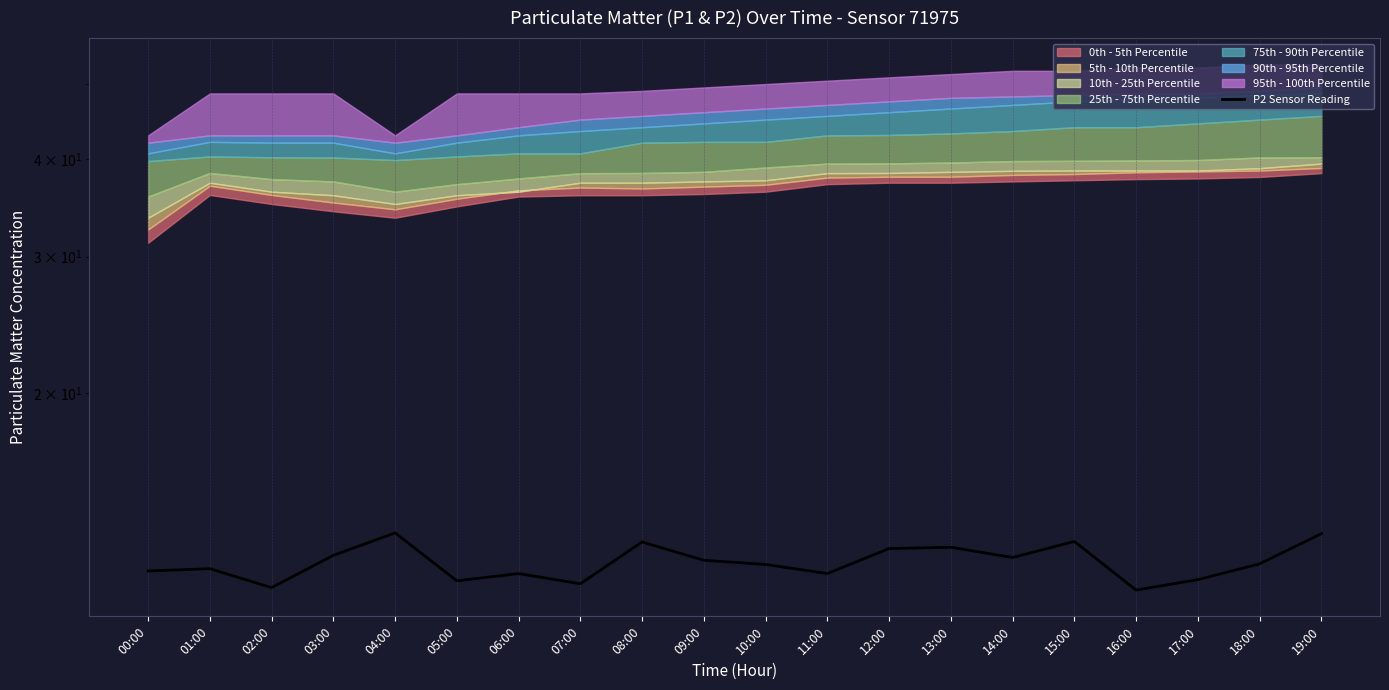

How many lines are shown in the chart?

1